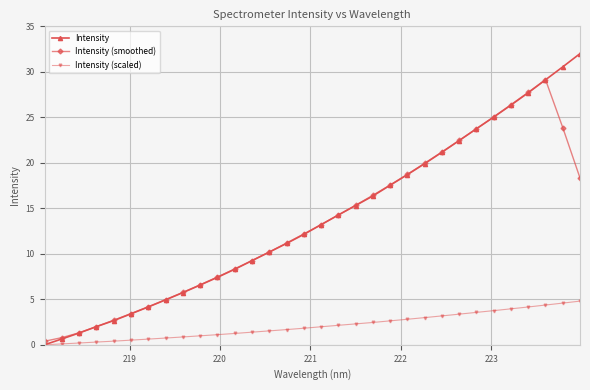

Rank the series by their maximum value, from lowest to highest.

Intensity (scaled), Intensity (smoothed), Intensity